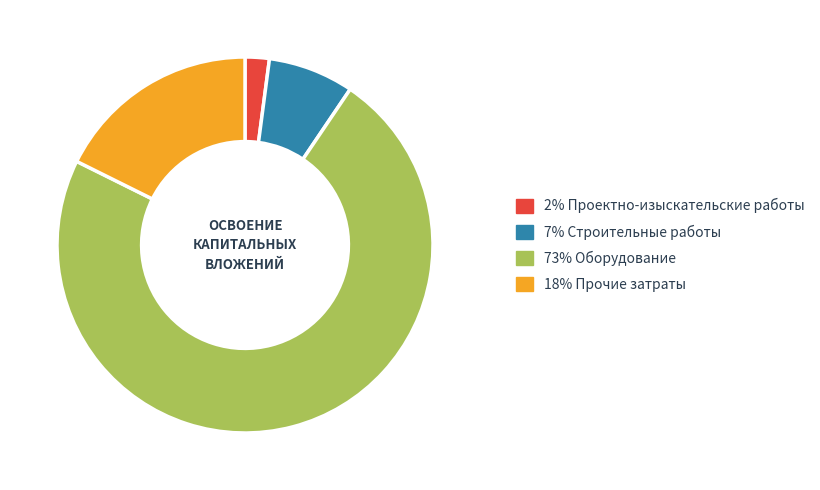

Is there a majority slice in this chart?

Yes